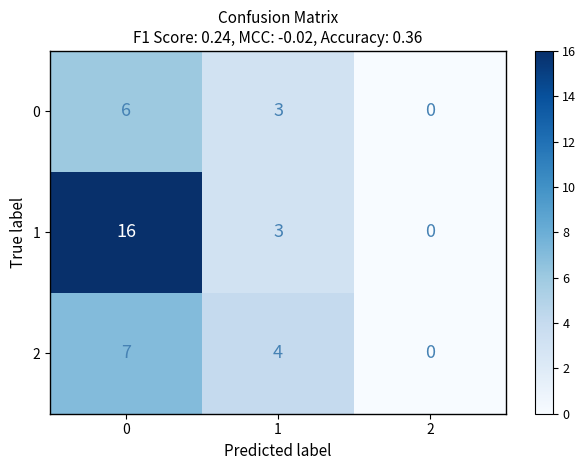

Count the number of data series in this chart.

3